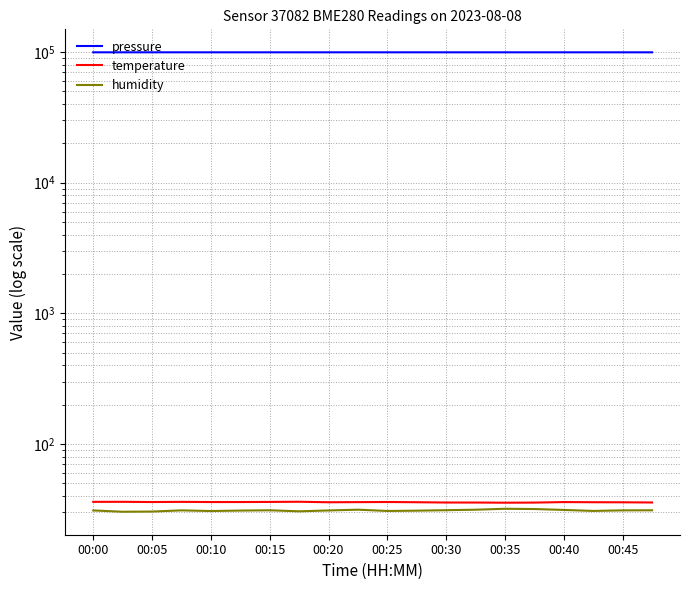

At 00:05, list the series in order from largest to smallest.

pressure, temperature, humidity